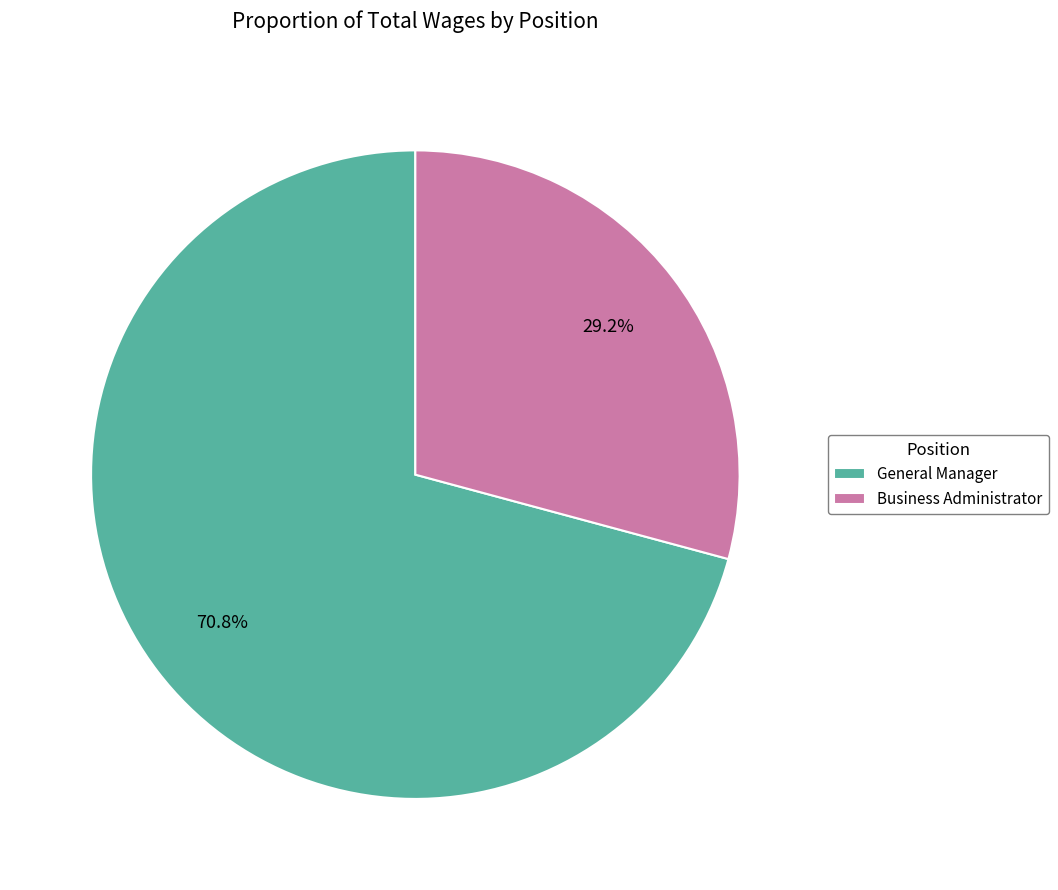

What is the total percentage of Business Administrator and General Manager?

100.0%